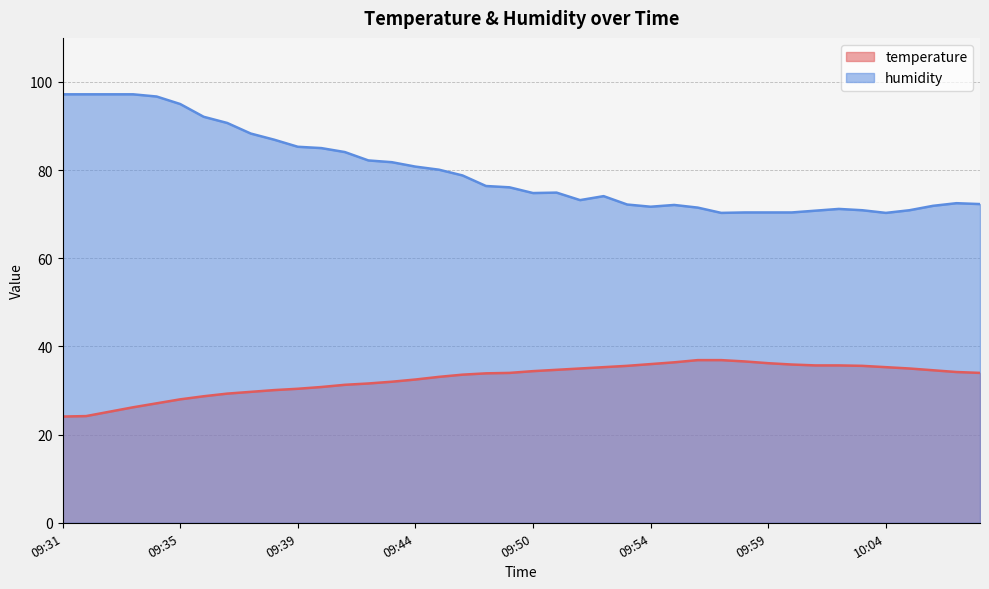

In humidity, how many points are lower than both neighbors (excluding endpoints)?

5